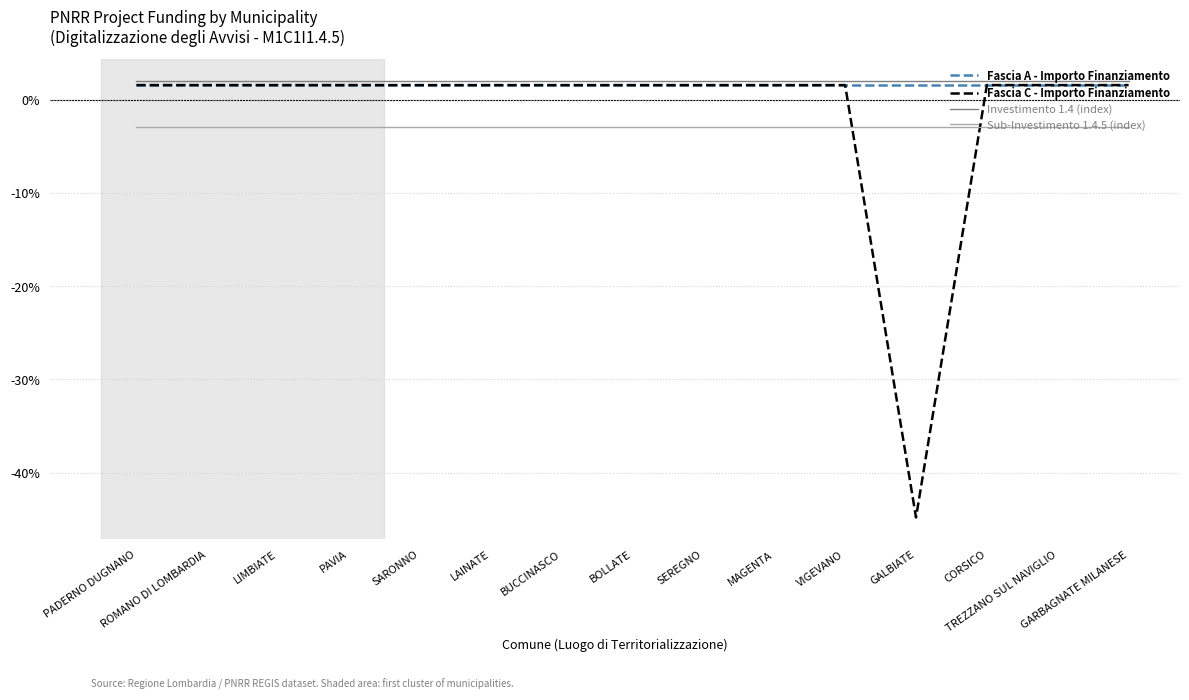

Reading left to right, what are all the values shown in this chart?

Fascia A - Importo Finanziamento: 1.5	1.5	1.5	1.5	1.5	1.5	1.5	1.5	1.5	1.5	1.5	1.5	1.5	1.5	1.5
Fascia C - Importo Finanziamento: 1.5	1.5	1.5	1.5	1.5	1.5	1.5	1.5	1.5	1.5	1.5	-44.8	1.5	1.5	1.5
Investimento 1.4 (index): 2.0	2.0	2.0	2.0	2.0	2.0	2.0	2.0	2.0	2.0	2.0	2.0	2.0	2.0	2.0
Sub-Investimento 1.4.5 (index): -3.0	-3.0	-3.0	-3.0	-3.0	-3.0	-3.0	-3.0	-3.0	-3.0	-3.0	-3.0	-3.0	-3.0	-3.0